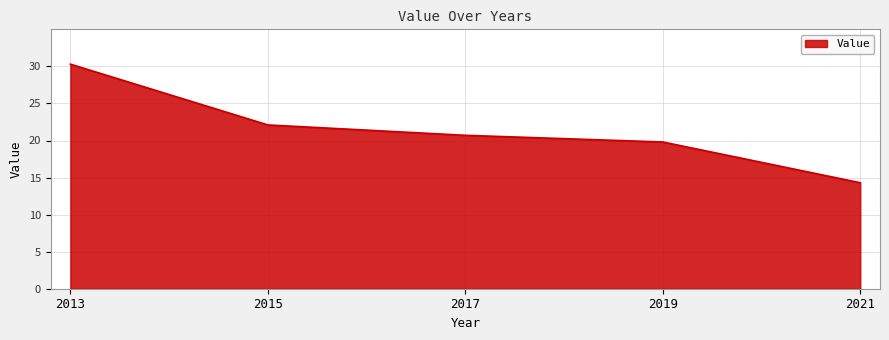

True or false: the data shows 14.3 at 2021.

True